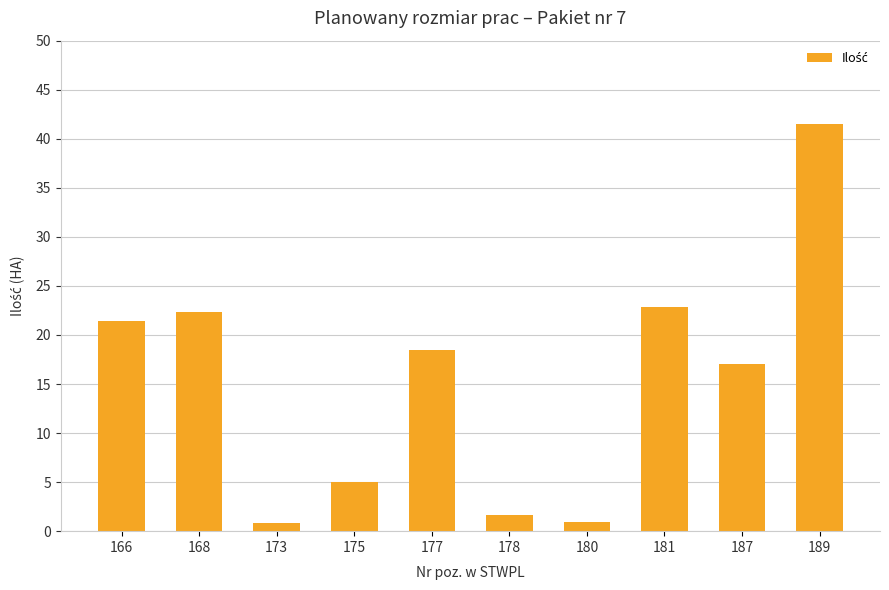

How many data points are above 18?

5